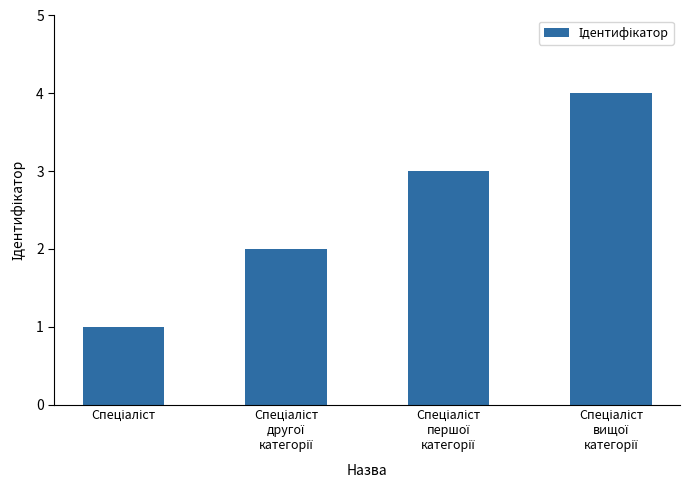

What is the maximum value shown in the chart?

4